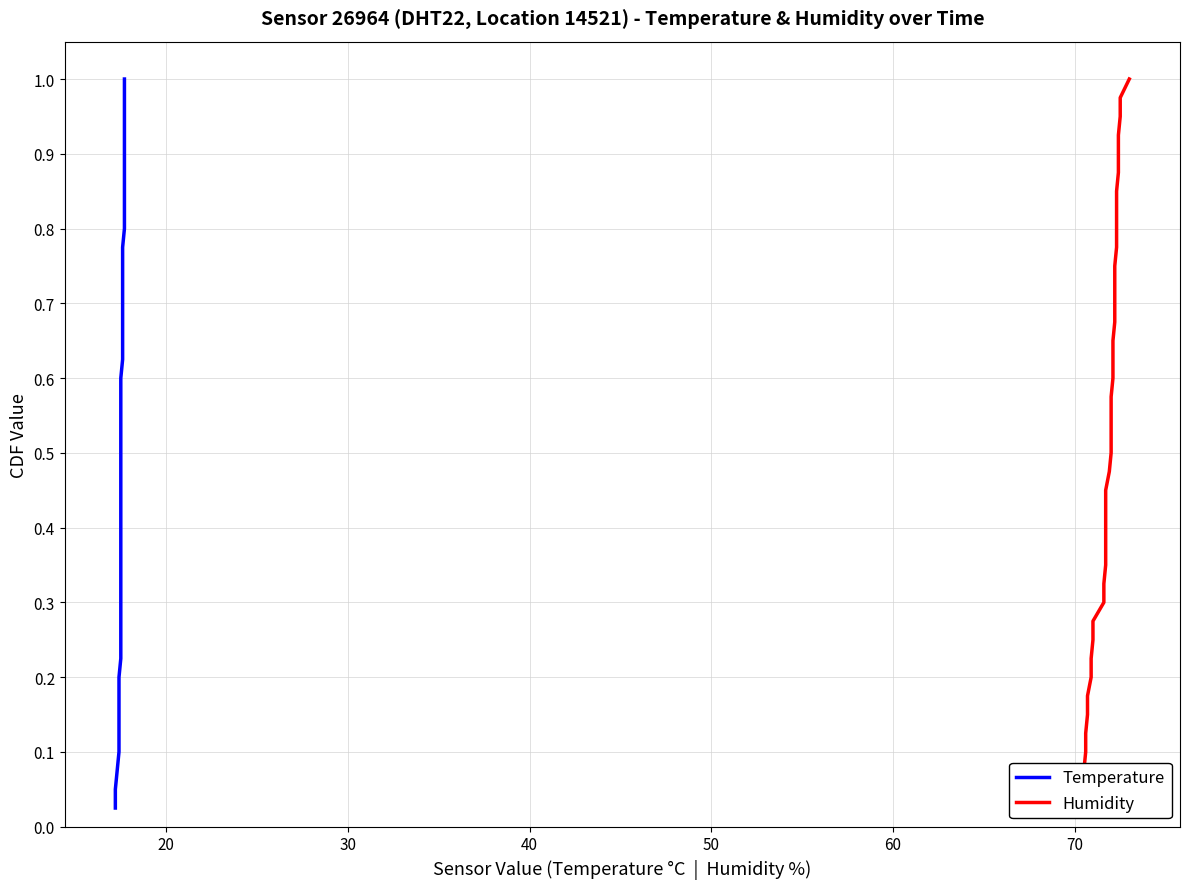

List the series in order of their peak value, highest first.

Temperature, Humidity